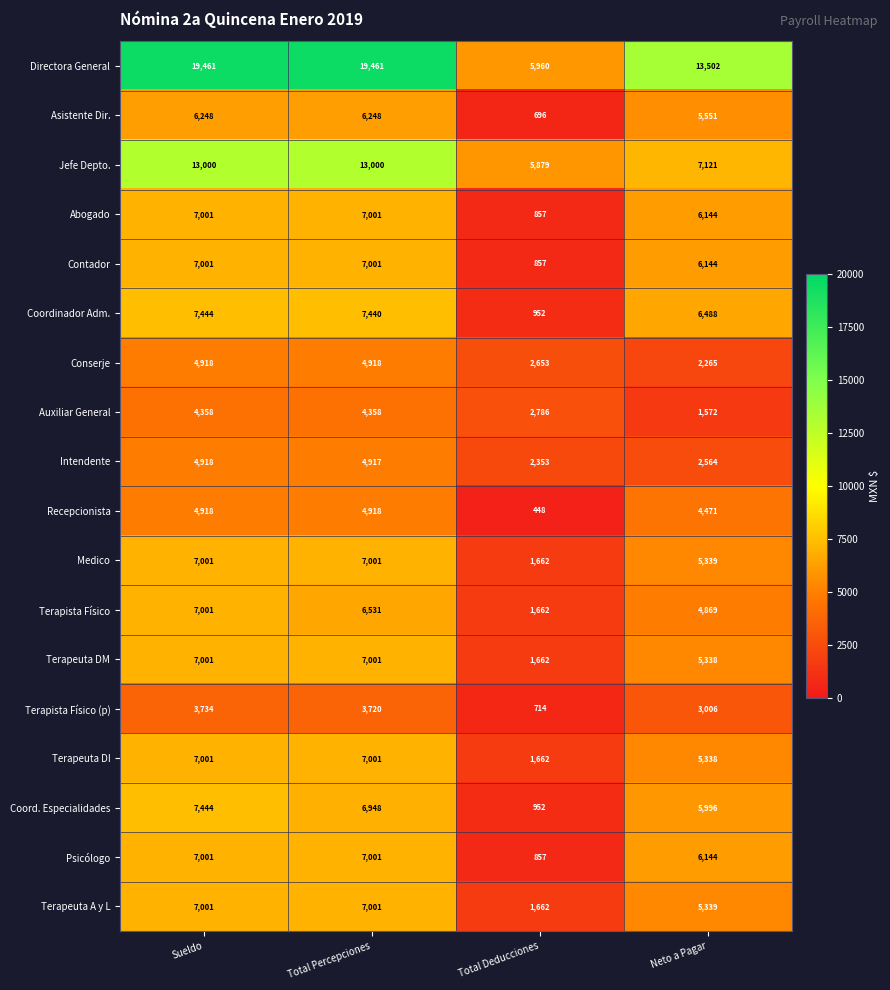

What is the smallest value displayed?

448